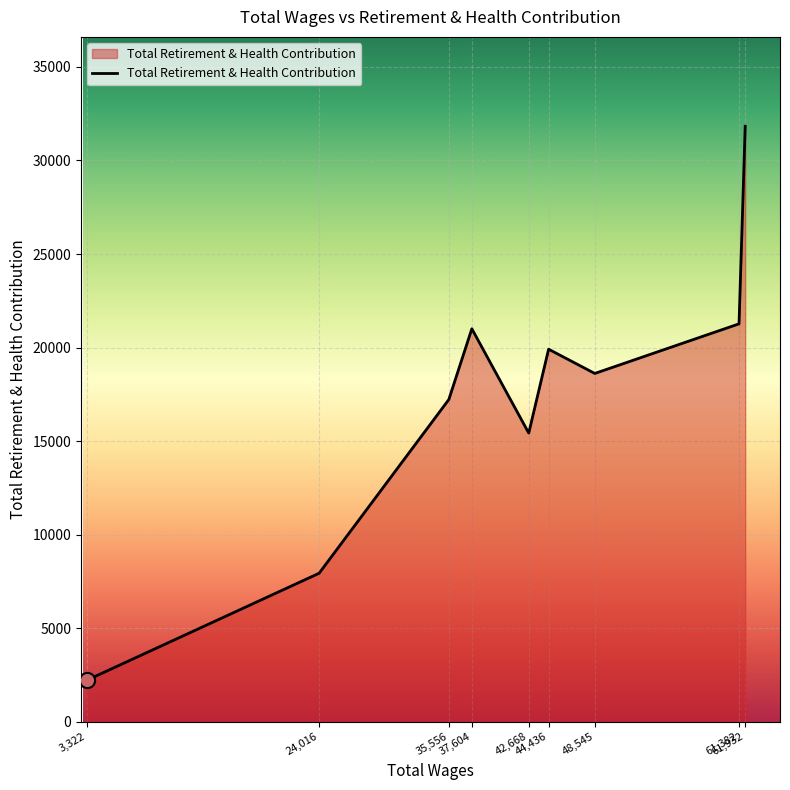

What is the ratio of the value at 44,436 to the value at 42,668?

1.3